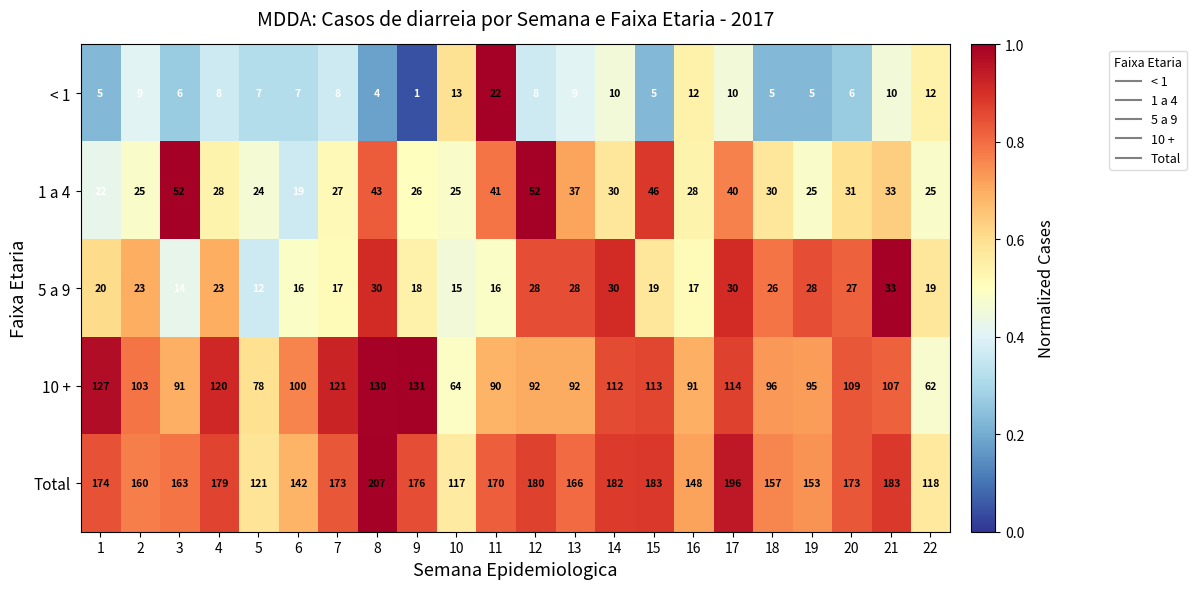

Is the value of < 1 at 19 greater than the value of 5 a 9 at 22?

No